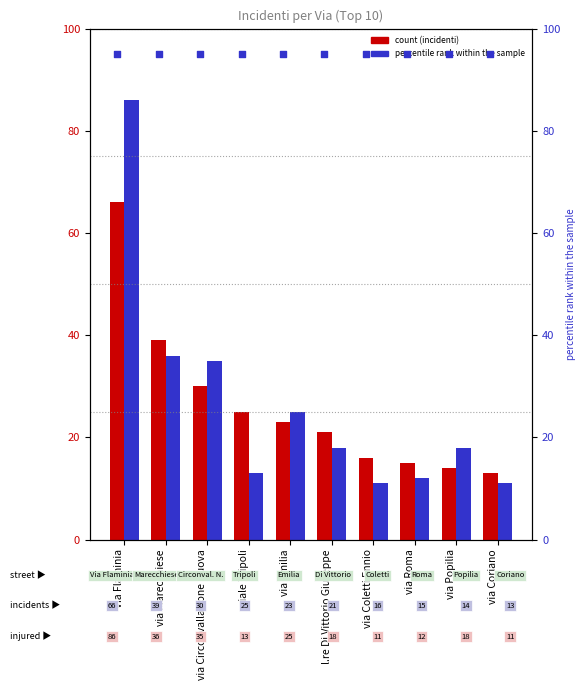

Which series has the largest total across all categories?

Numero feriti